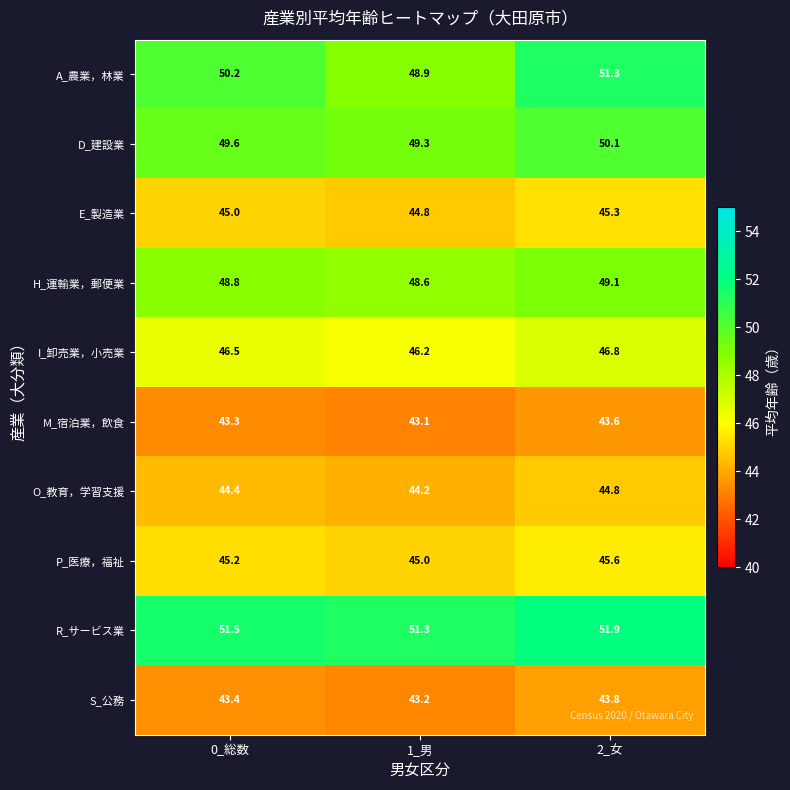

Which category has the highest value across all series?

2_女